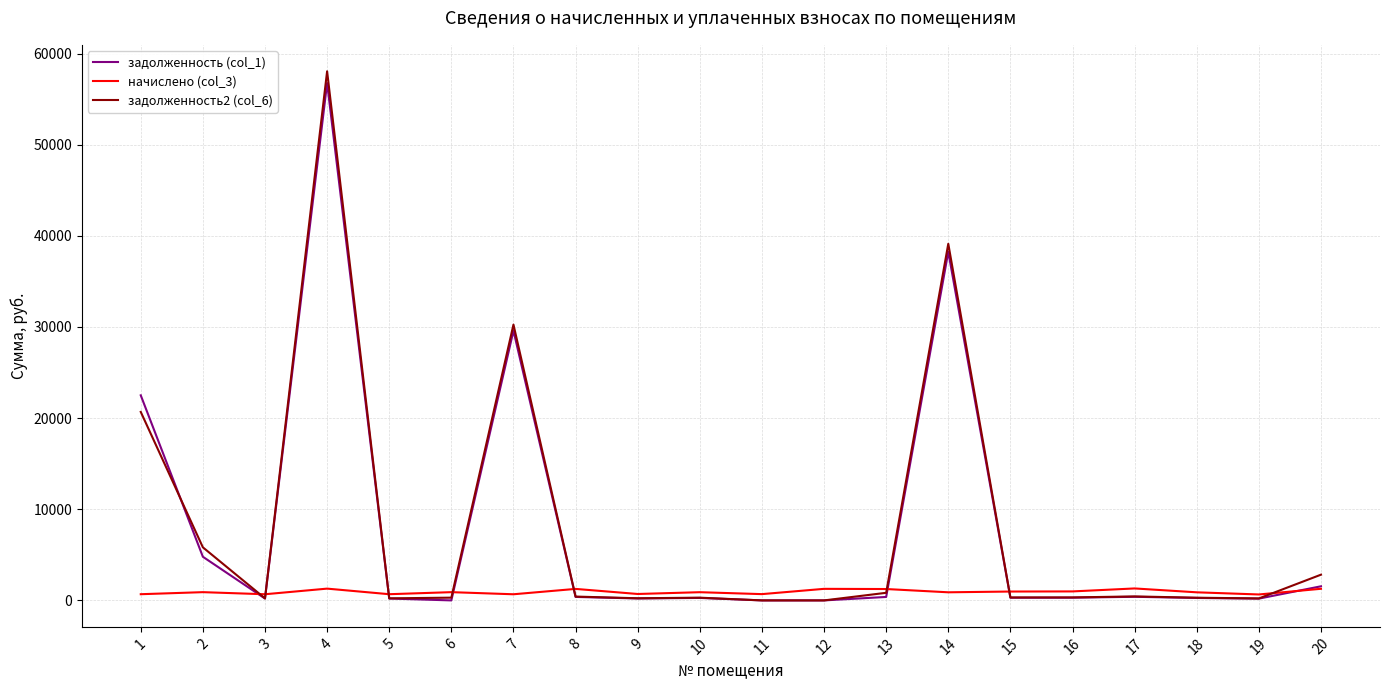

What is the greatest value displayed?

58054.6